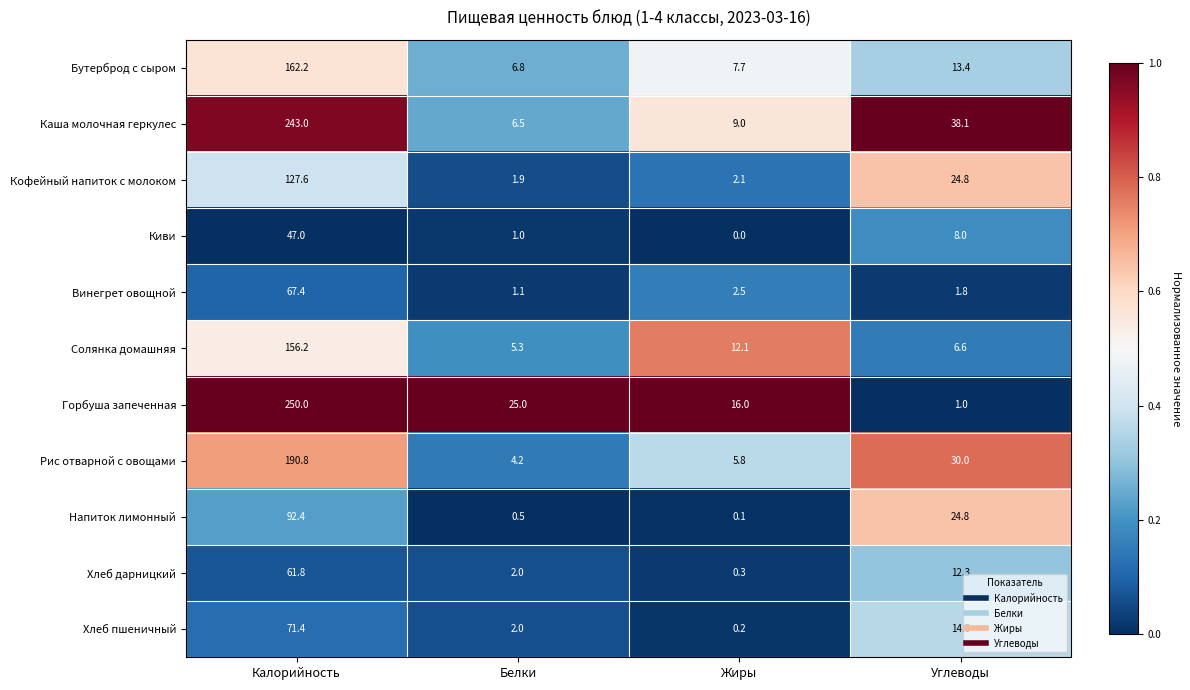

Count the number of data series in this chart.

11